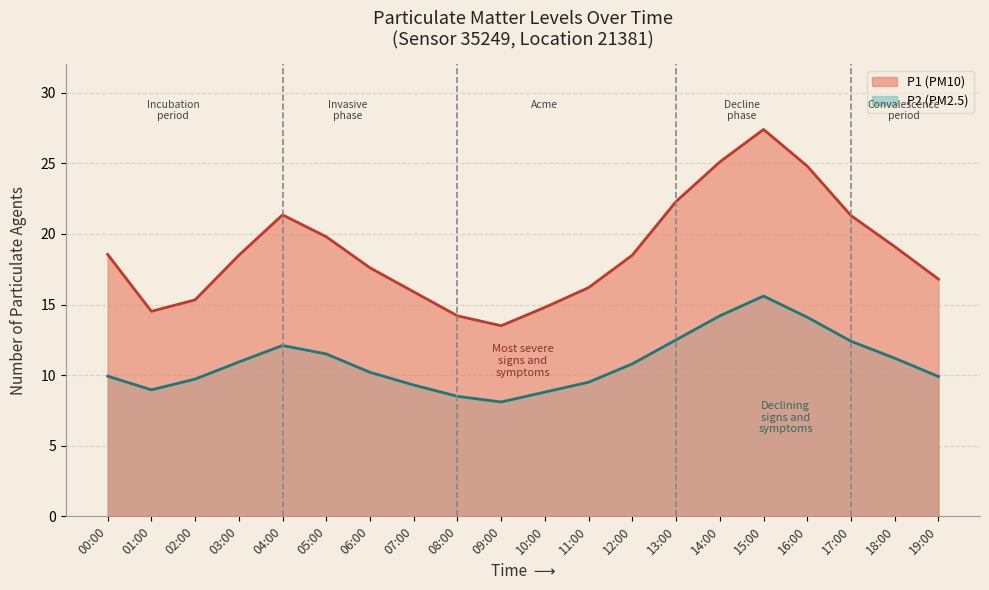

What is the label of the 7th point from the left?

06:00